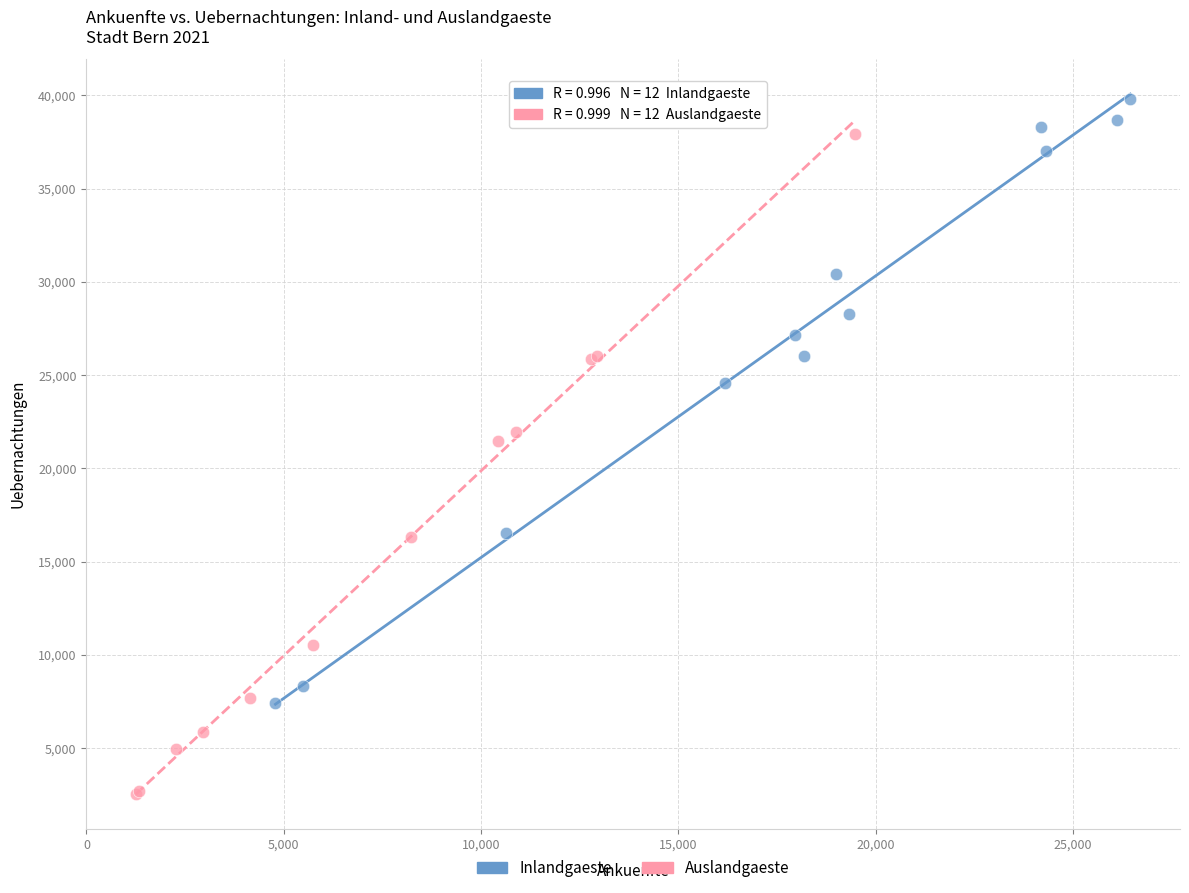

Which series reaches the minimum Y coordinate?

Auslandgaeste